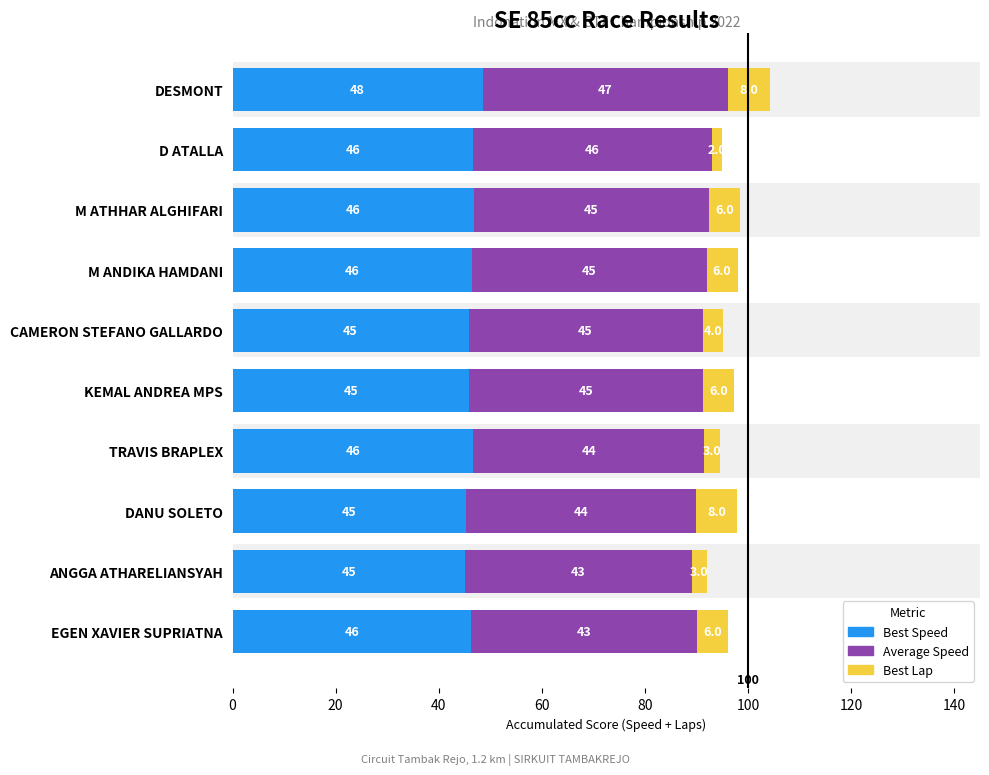

What is the difference between the second highest and minimum values in the Average Speed series?

2.3